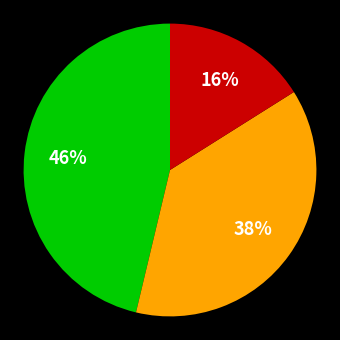

Is there a majority slice in this chart?

No